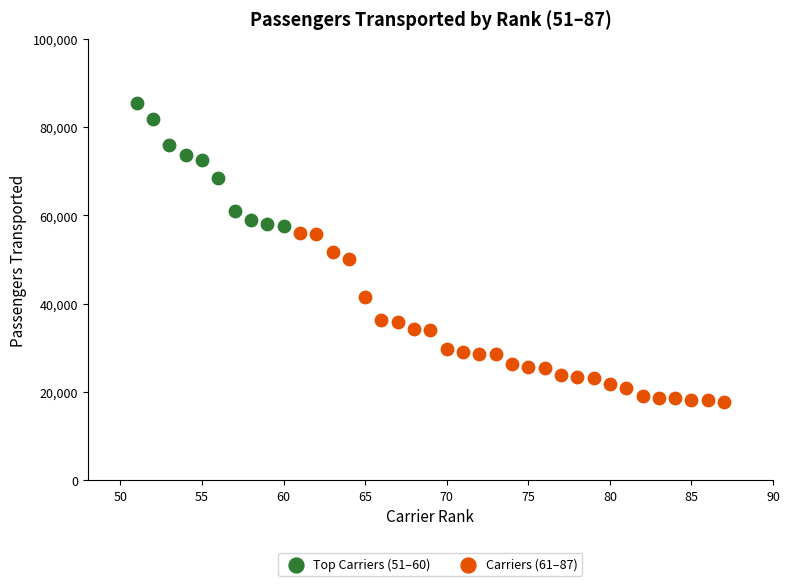

Which series has the widest spread of Y values?

Carriers (61–87)